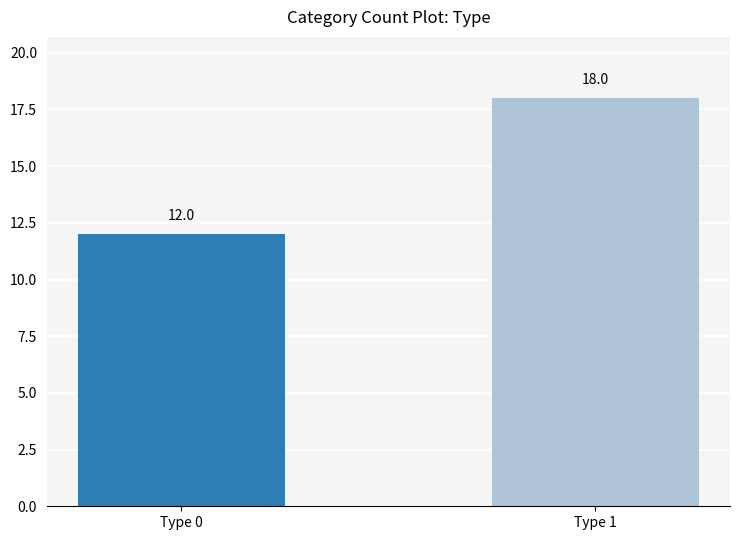

Reading right to left, extract all data points from this chart.

Type 1=18	Type 0=12